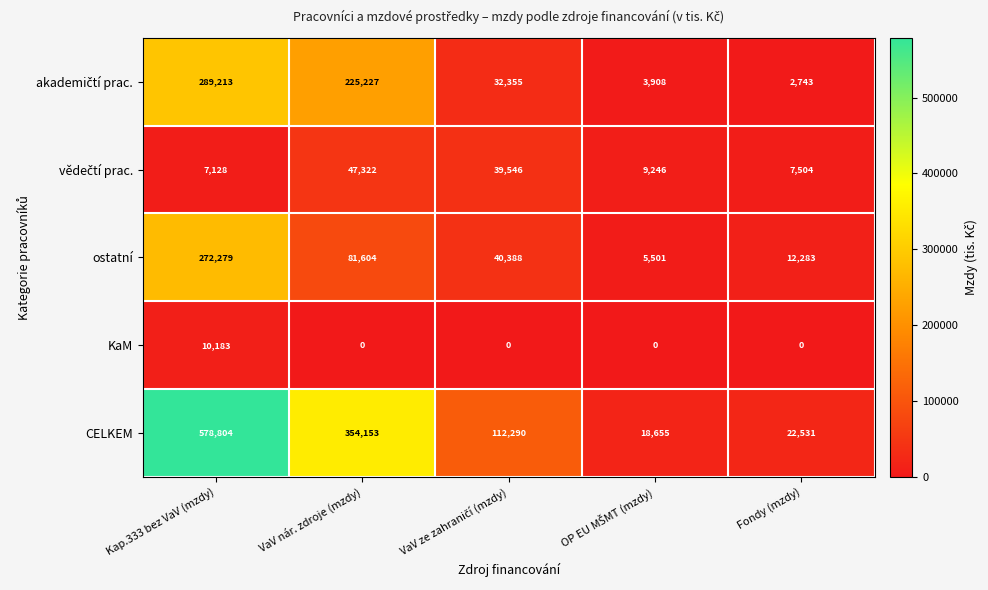

What is the lowest value of the ostatní series?

5501